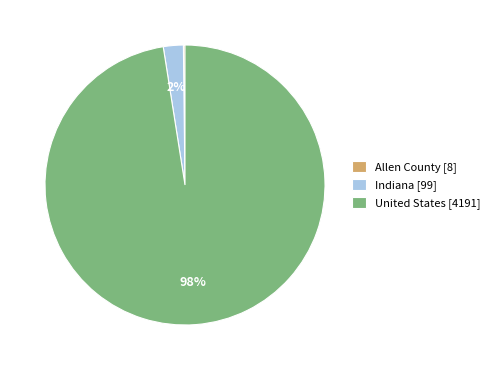

Does United States account for over 50% of the chart?

Yes